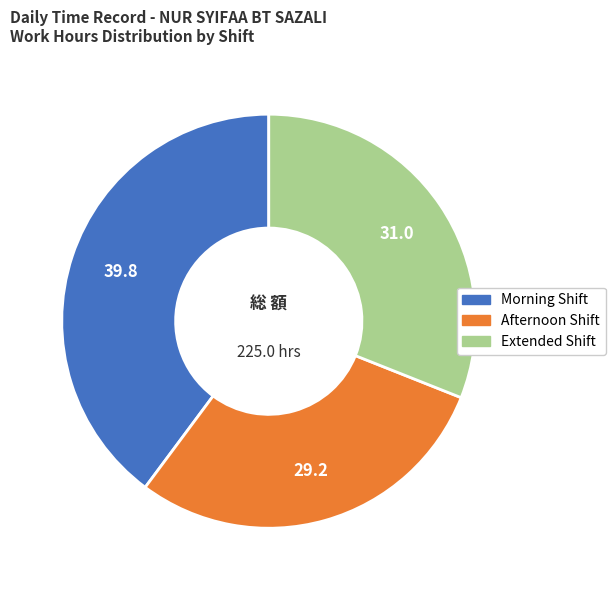

Does any single category account for the majority?

No